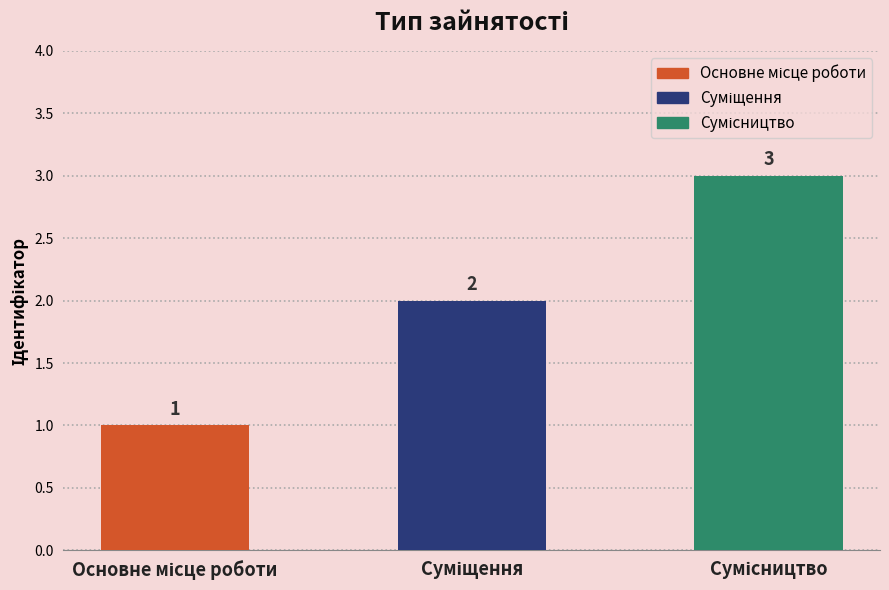

What is the value of the 3rd bar from the left?

3